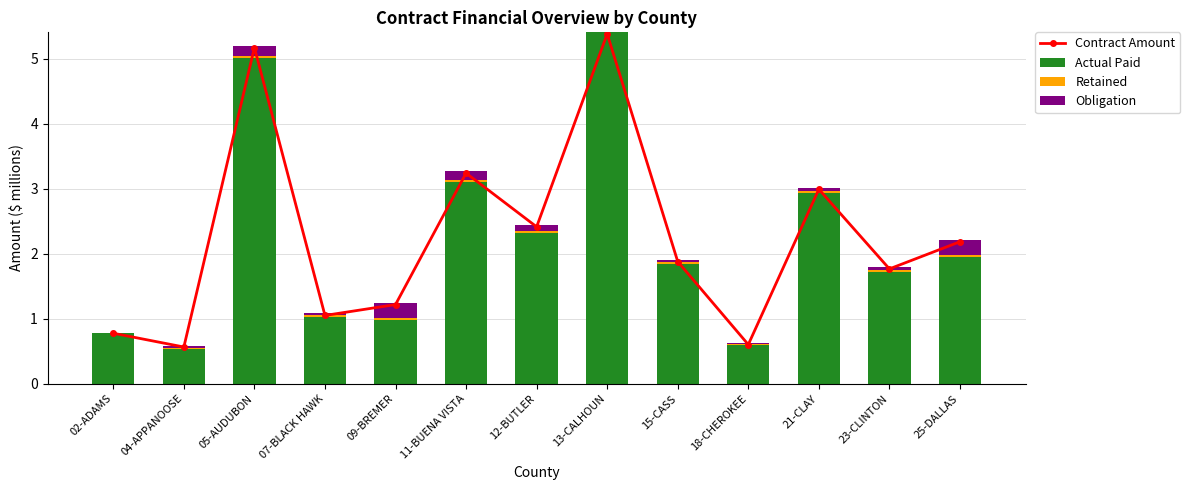

What is the total value across all series at 23-CLINTON?

3.6